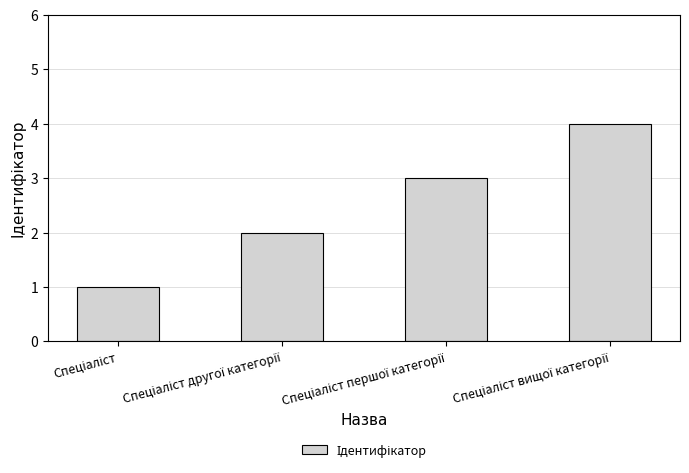

What is the greatest value displayed?

4